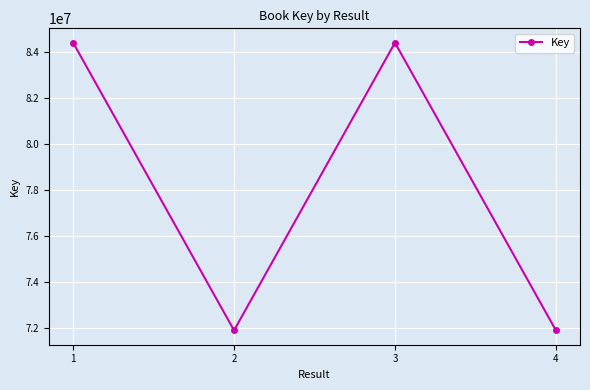

What is the change in value from 1 to 4?

-12514201